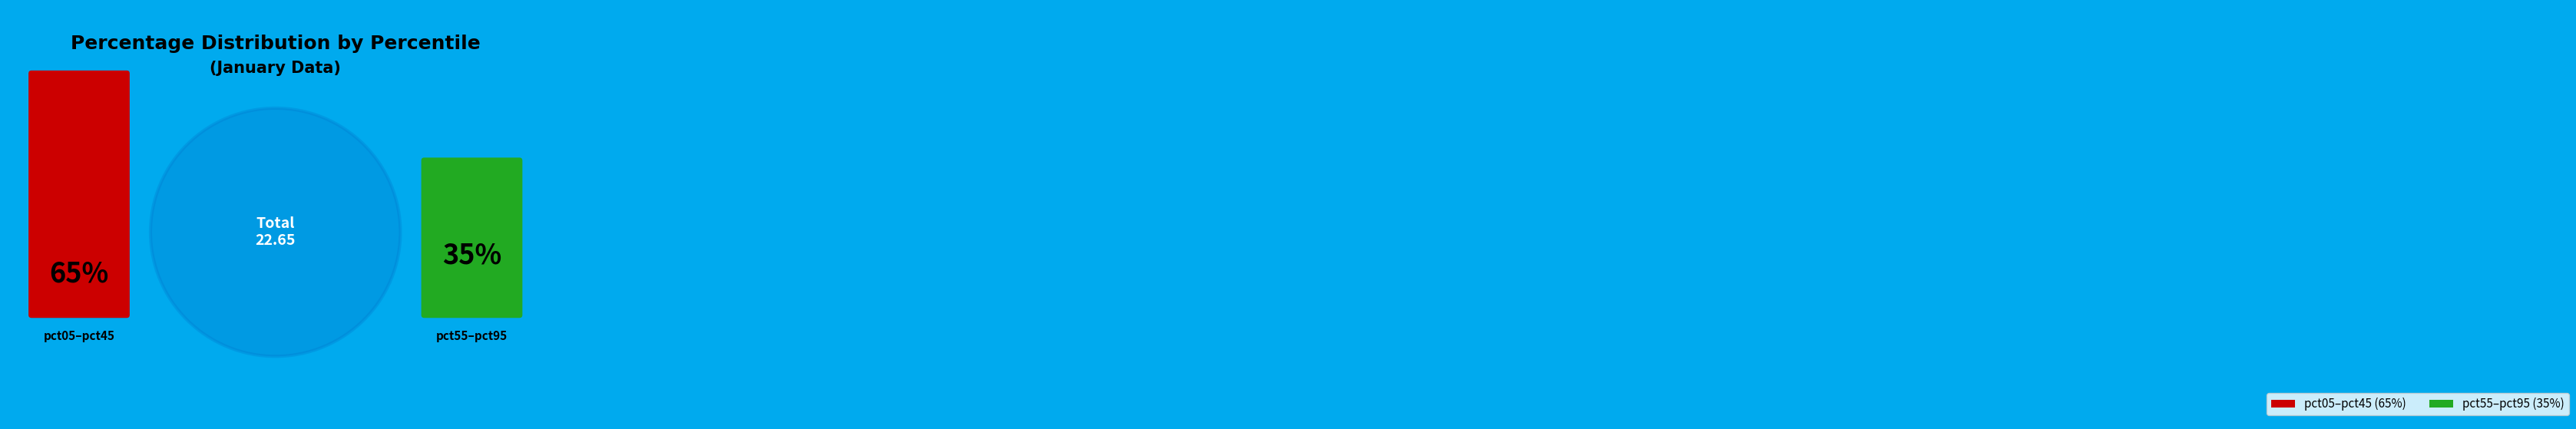

What percentage do pct35 and pct65 together represent?

19.3%